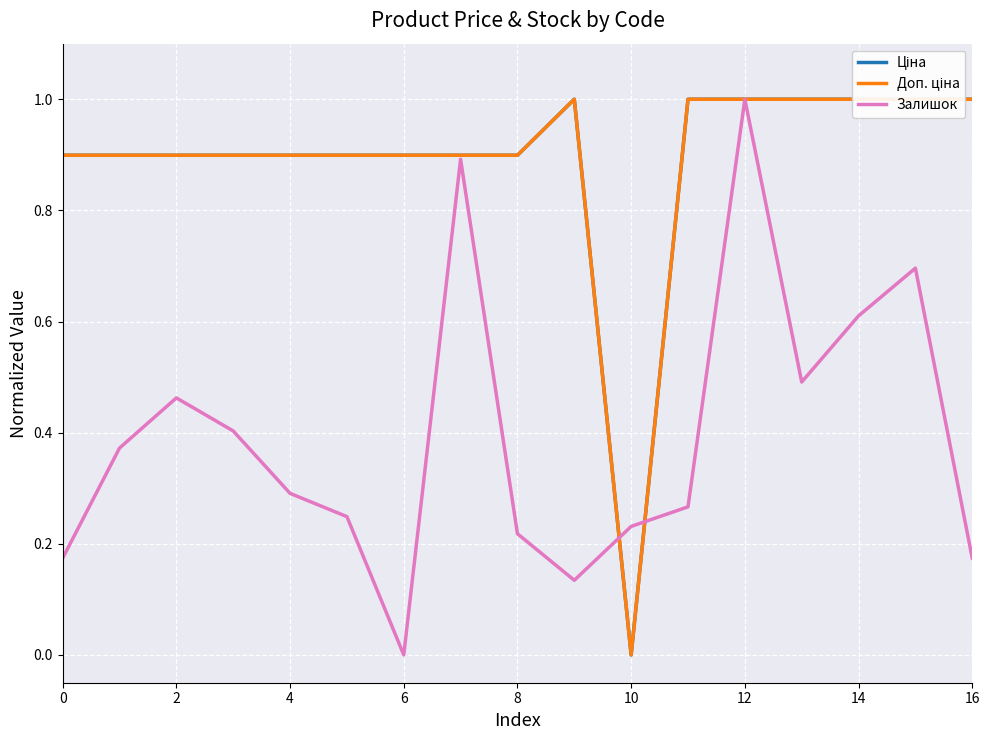

What is the difference between the maximum and minimum values in the Доп. ціна series?

1.0